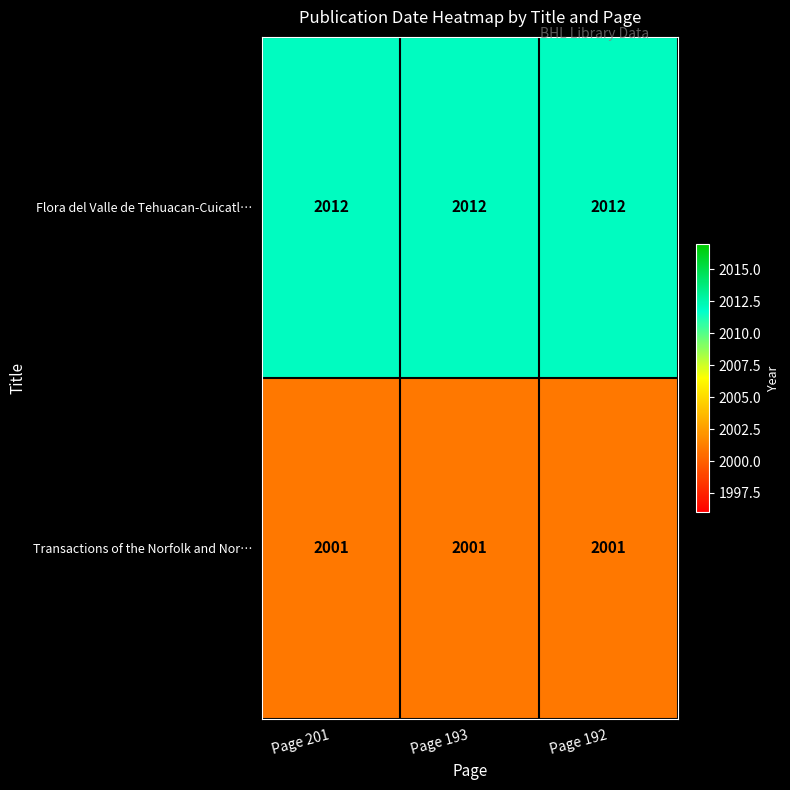

At how many categories does at least one series exceed 2007?

3